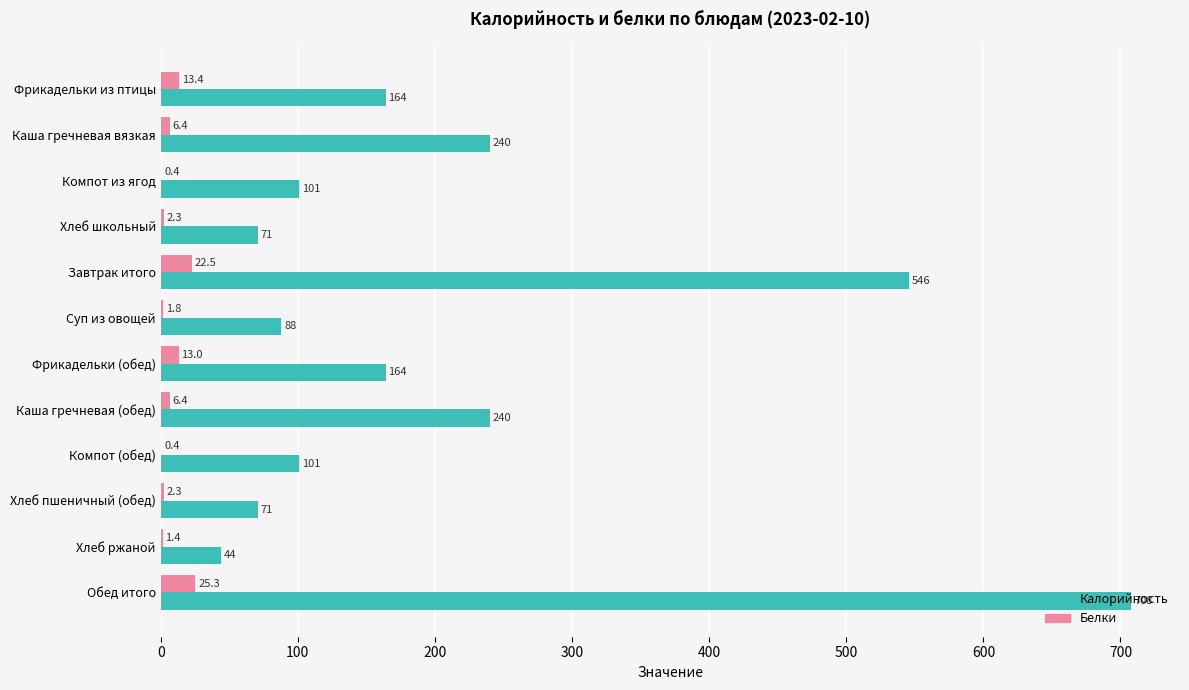

Between Каша гречневая (обед) and Хлеб пшеничный (обед), which series saw the biggest shift?

Калорийность